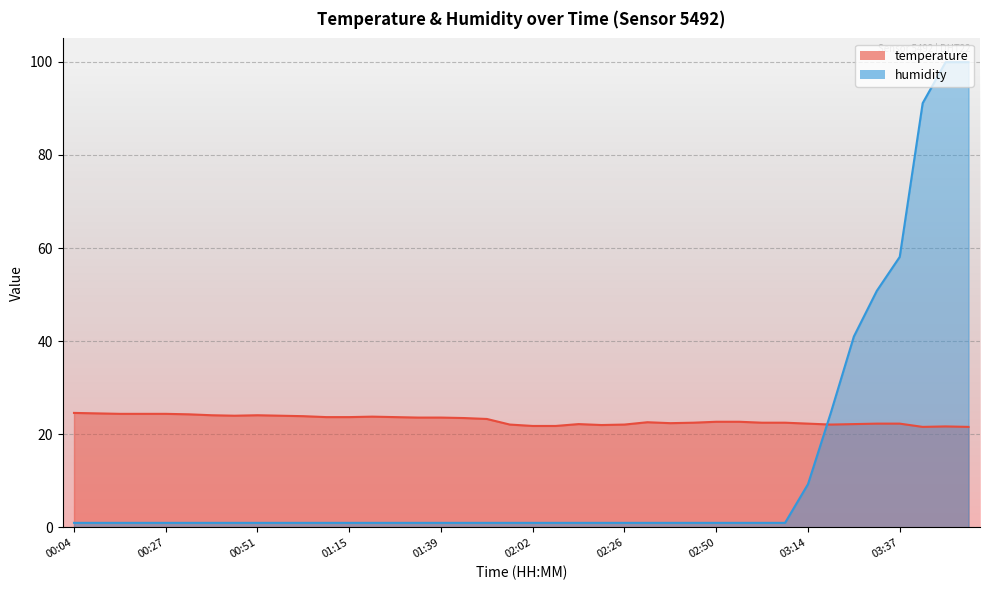

Rank the categories by temperature value from highest to lowest.

00:04, 00:09, 00:15, 00:21, 00:27, 00:33, 00:39, 00:51, 00:45, 00:57, 01:03, 01:21, 01:09, 01:15, 01:27, 01:33, 01:39, 01:45, 01:51, 02:50, 02:56, 02:32, 02:44, 03:02, 03:08, 02:38, 03:14, 03:31, 03:37, 02:14, 03:26, 01:57, 02:26, 03:20, 02:20, 02:02, 02:08, 03:49, 03:43, 03:55